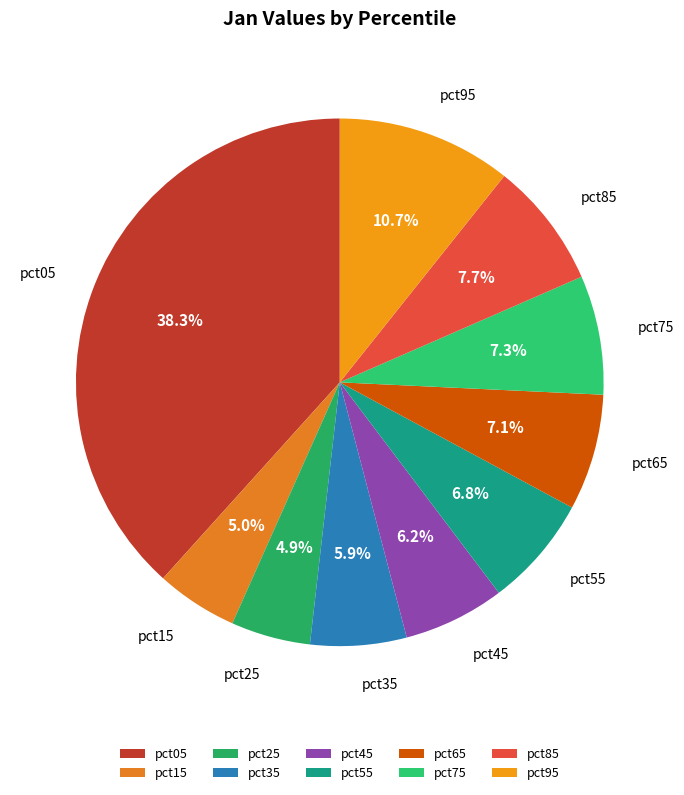

To the nearest percent, what percentage of the pie is pct65?

7%